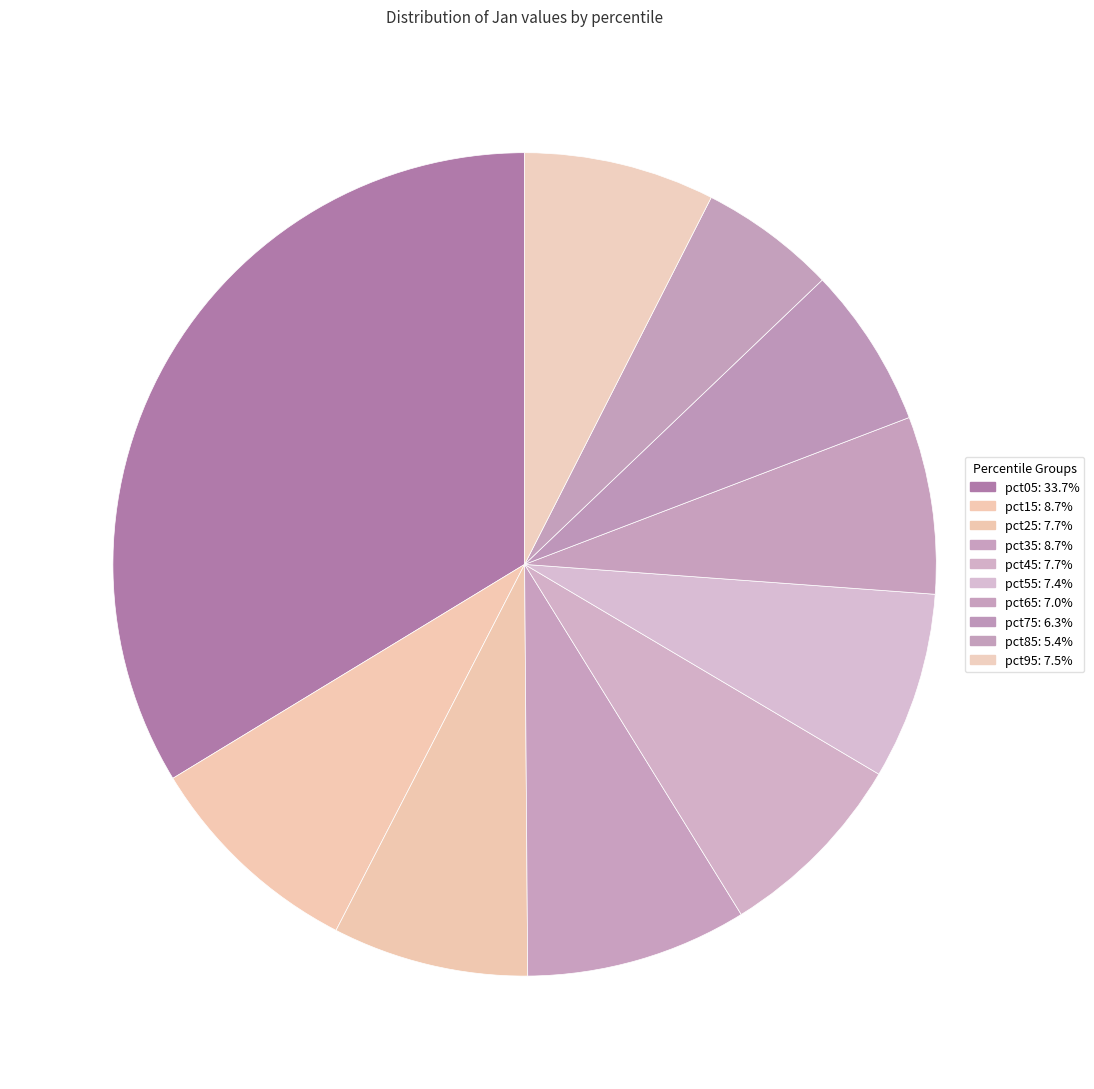

What is the smallest slice in the pie chart?

pct85